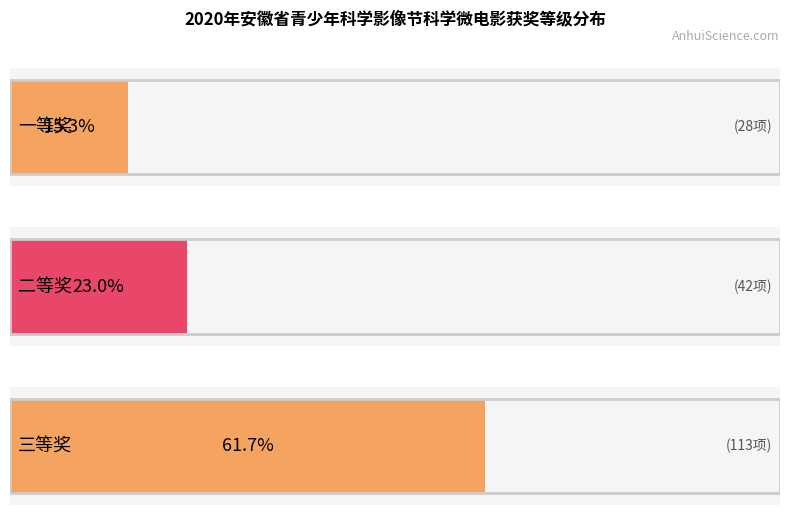

What is the difference between the values at 一等奖 and 三等奖?

85